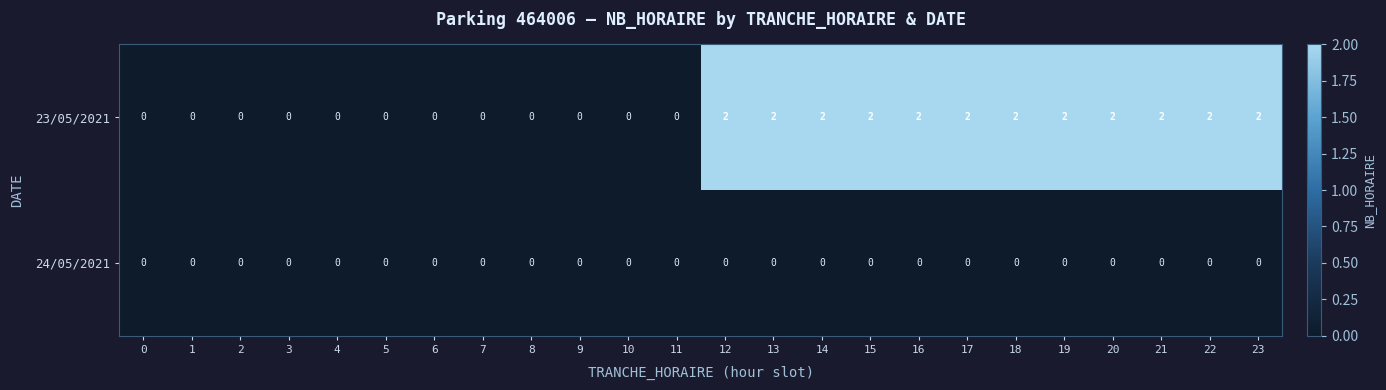

Count the 23/05/2021 values in the range 0 to 2.

24